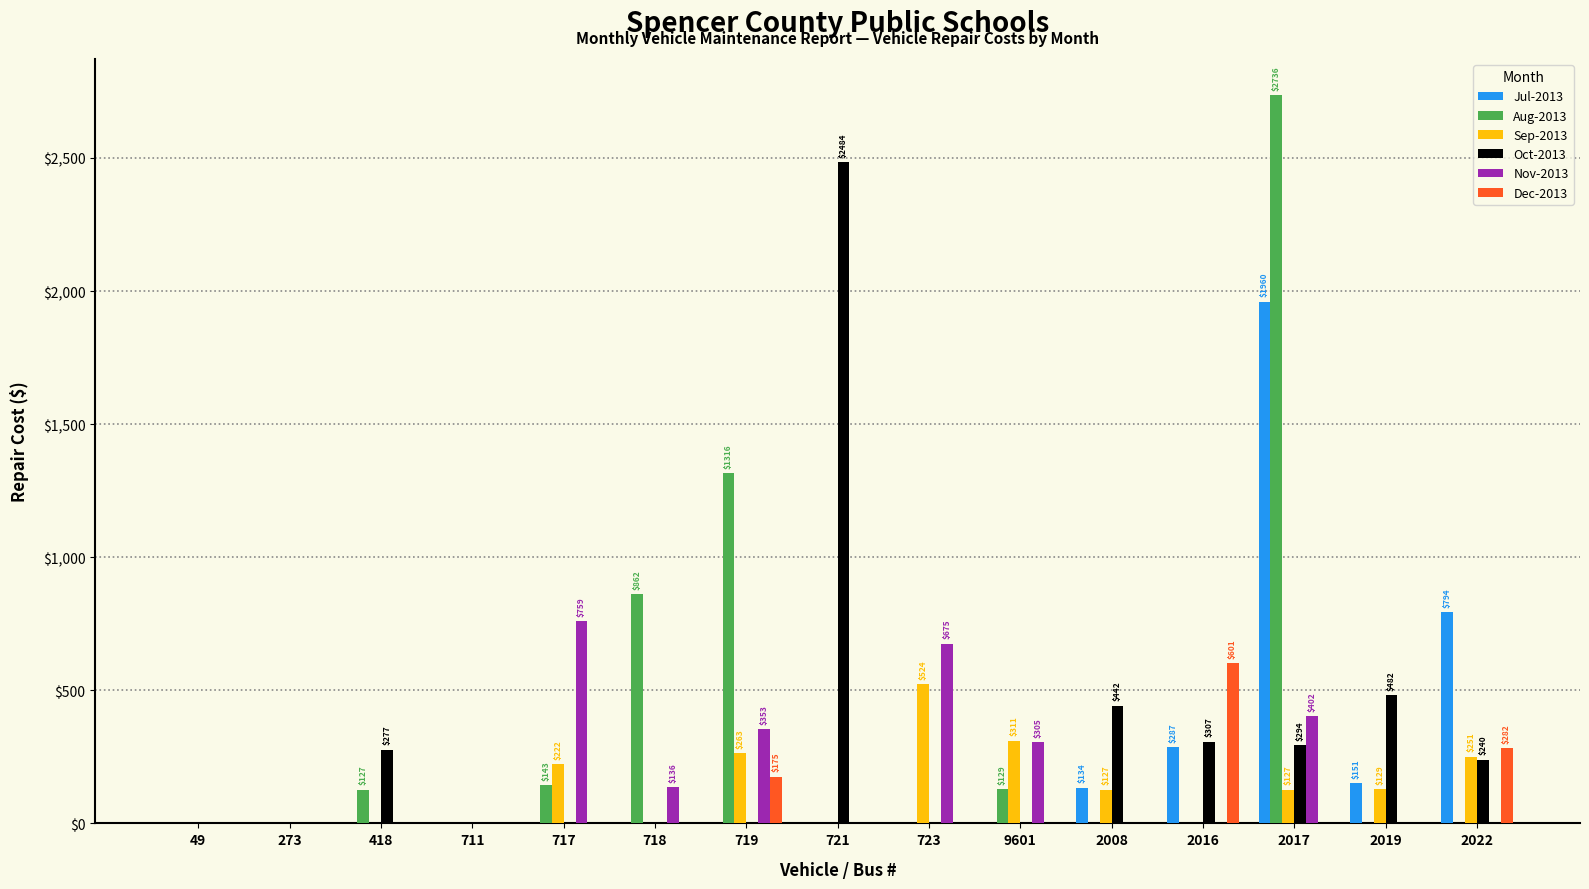

Which series has the largest total across all categories?

Aug-2013